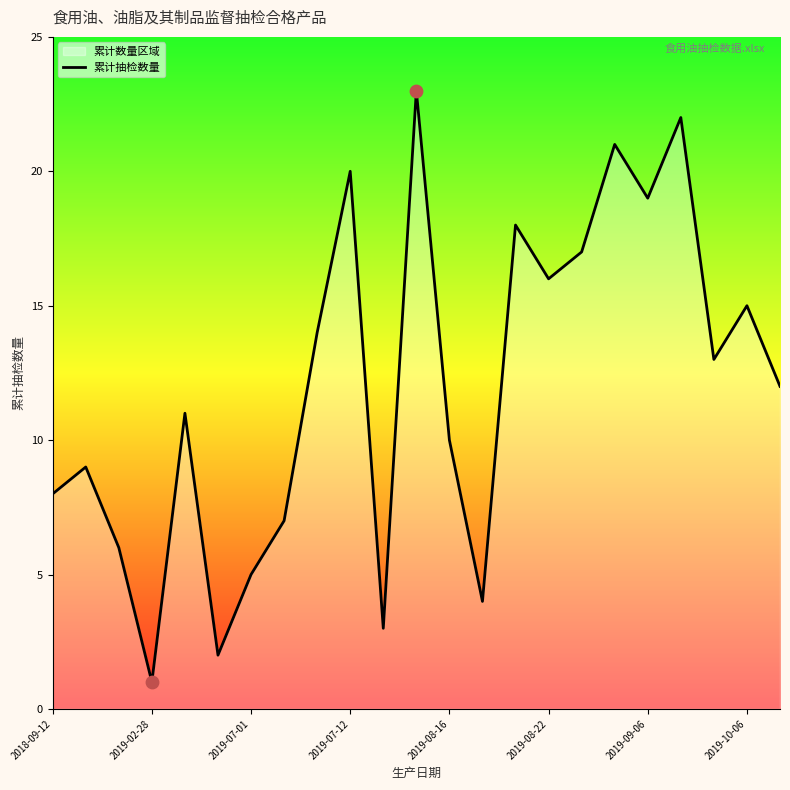

The chart shows a value of 23 at 2019-10-06. True or false?

False